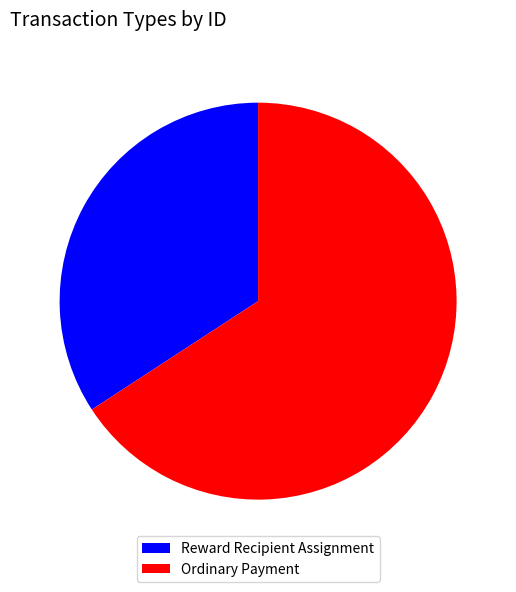

What is the smallest slice in the pie chart?

Reward Recipient Assignment